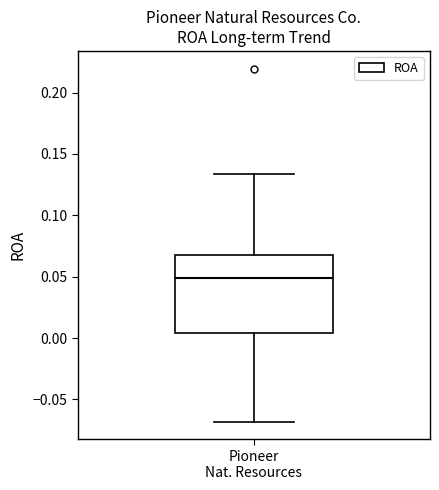

Where does the upper whisker of the box for Pioneer Nat. Resources end on the y-axis? The values are not printed on the chart, so give them approximately, as read against the axis.

0.135